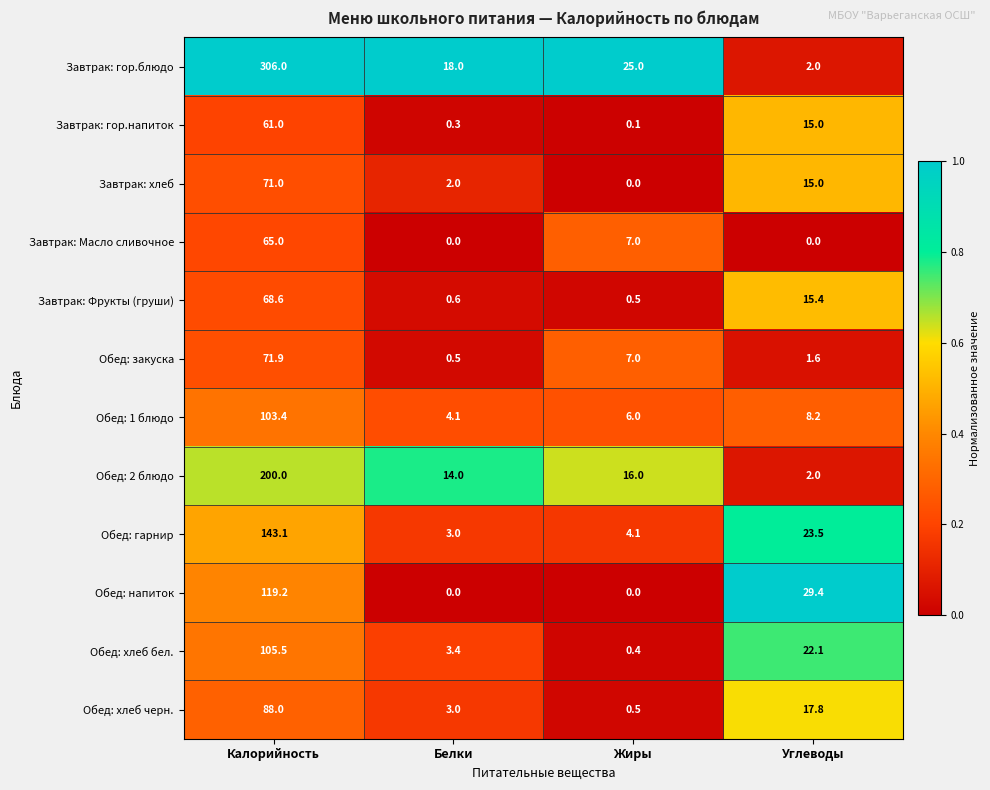

At which label does Завтрак: гор.напиток reach its minimum?

Жиры